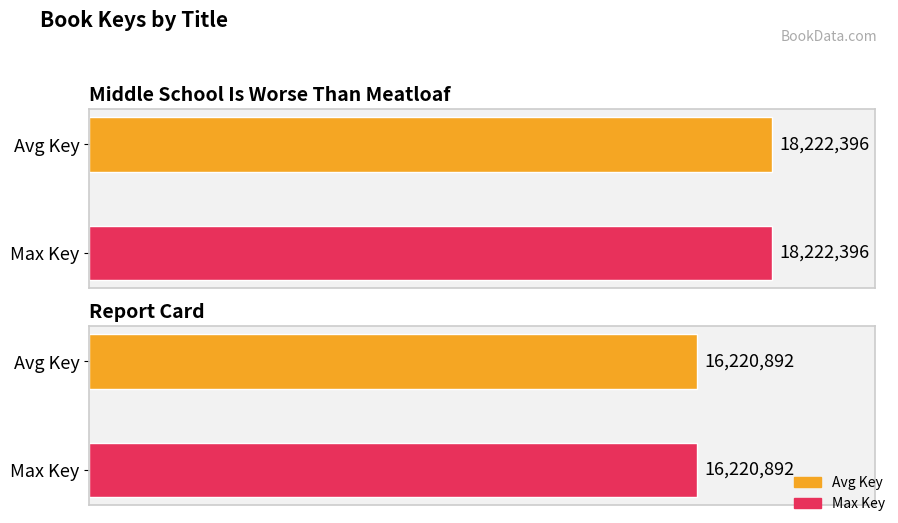

What is the label of the 2nd bar from the right?

Middle School Is Worse Than Meatloaf